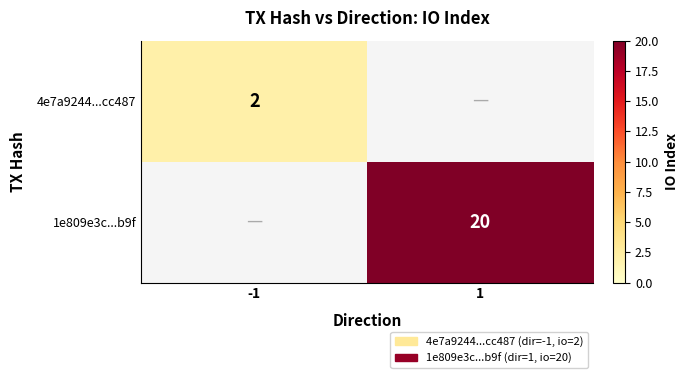

At which category is the sum across all series the highest?

1